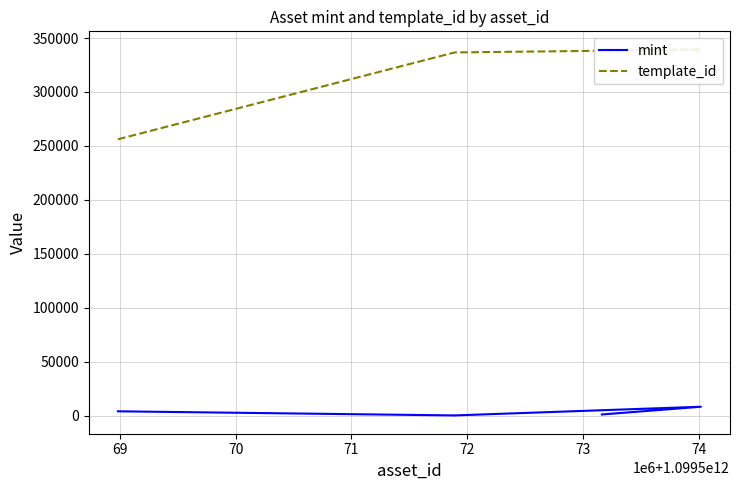

What is the value of the mint point at the 3rd from the left?

297